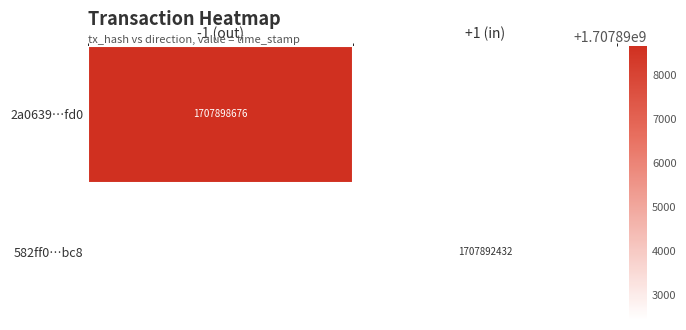

True or false: 2a0639…fd0 has a value of 1707898676 at -1 (out).

True